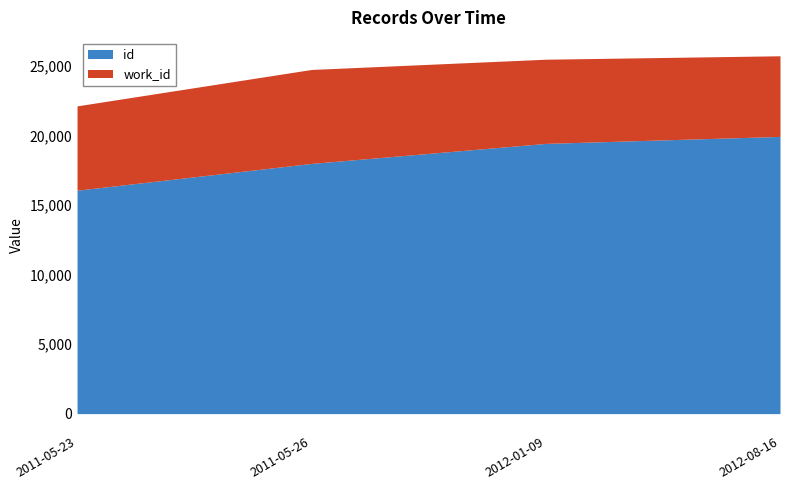

What is the value of the work_id point at the 4th from the left?

5795